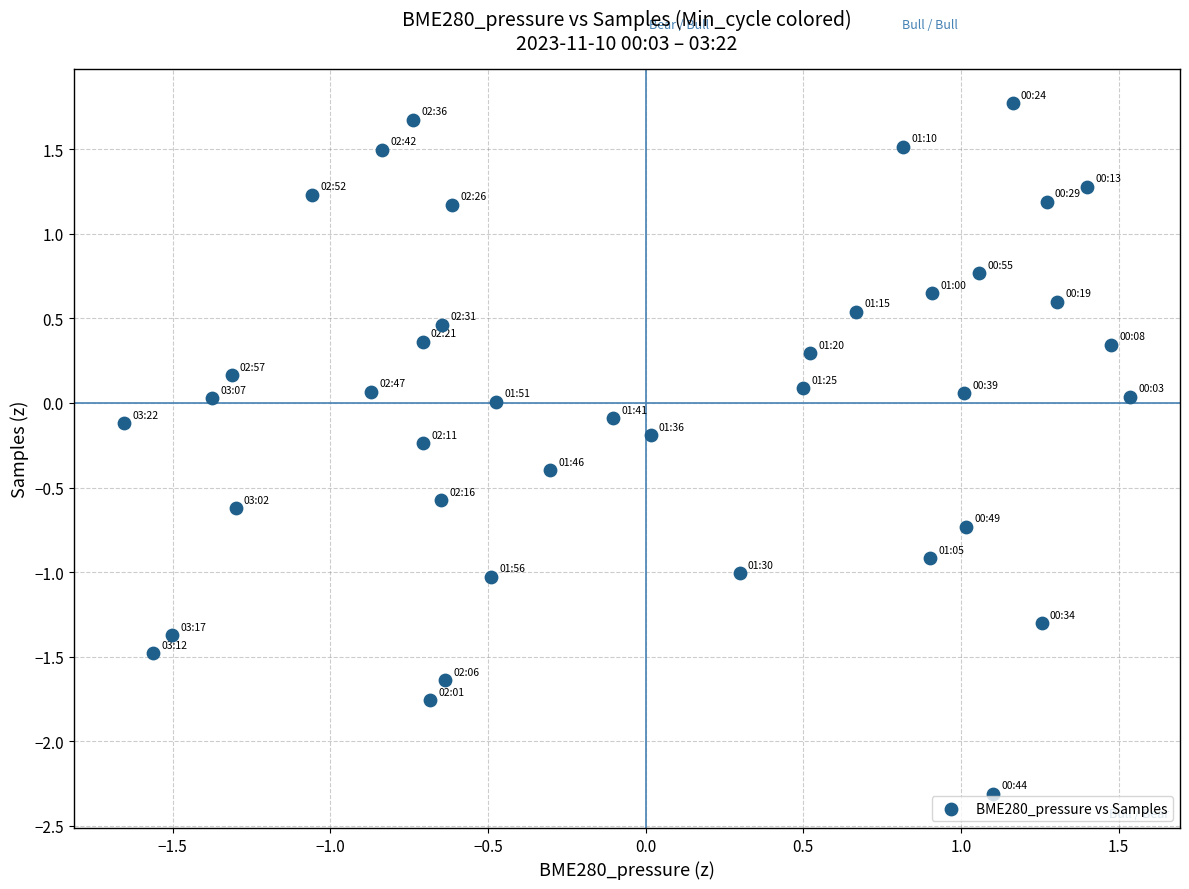

What is the range of Y values (max minus min)?

4.1